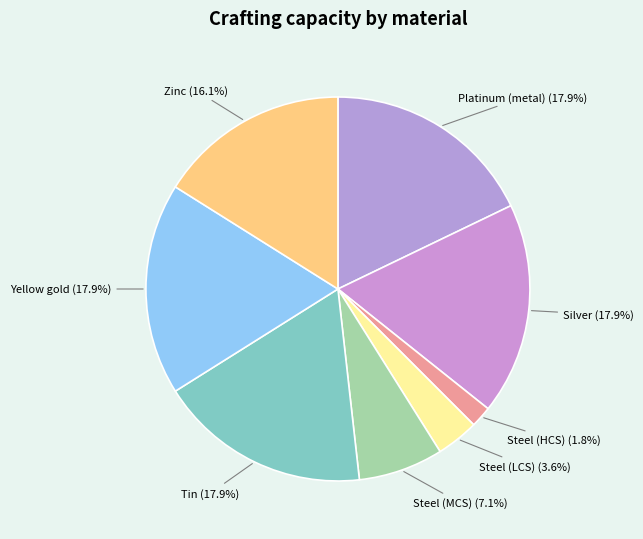

Which category has the smallest portion of the pie?

Steel (HCS)